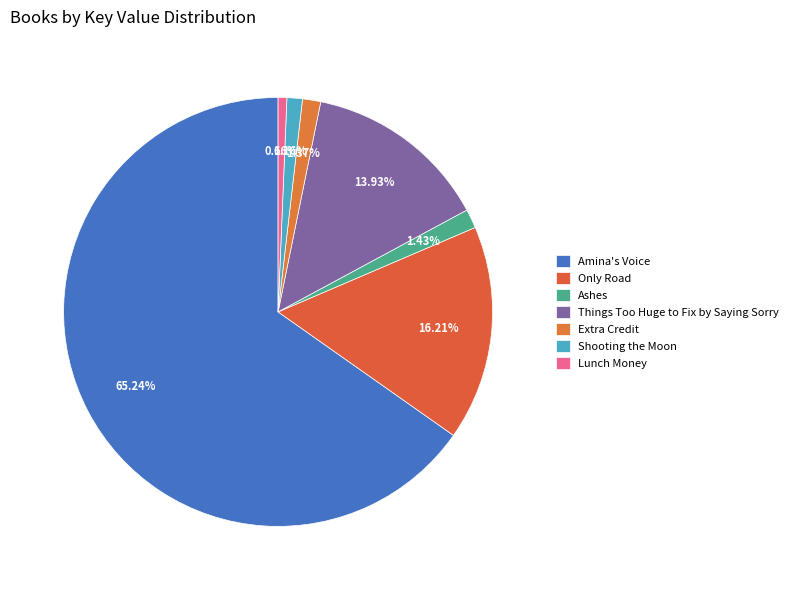

What is the smallest slice in the pie chart?

Lunch Money